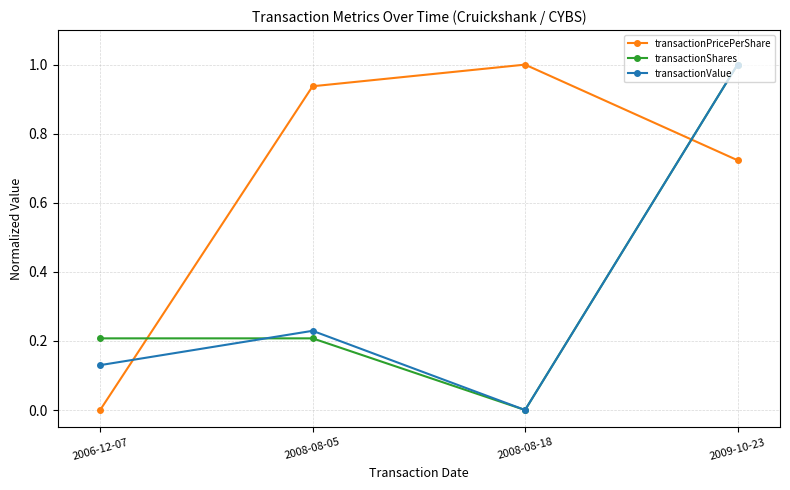

Which series changed the most between 2006-12-07 and 2008-08-05?

transactionPricePerShare